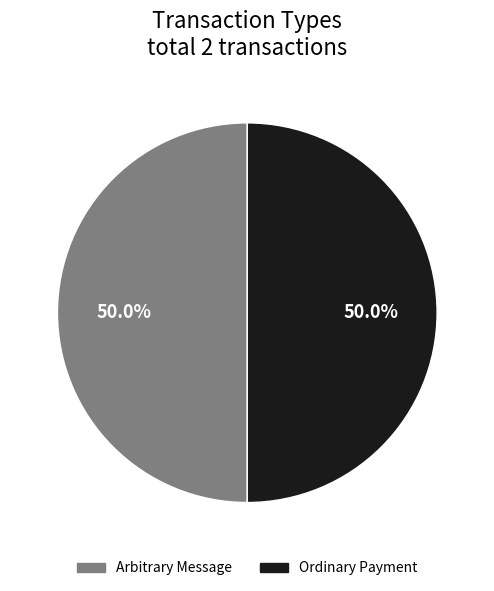

What percentage is NOT represented by Arbitrary Message?

50.0%